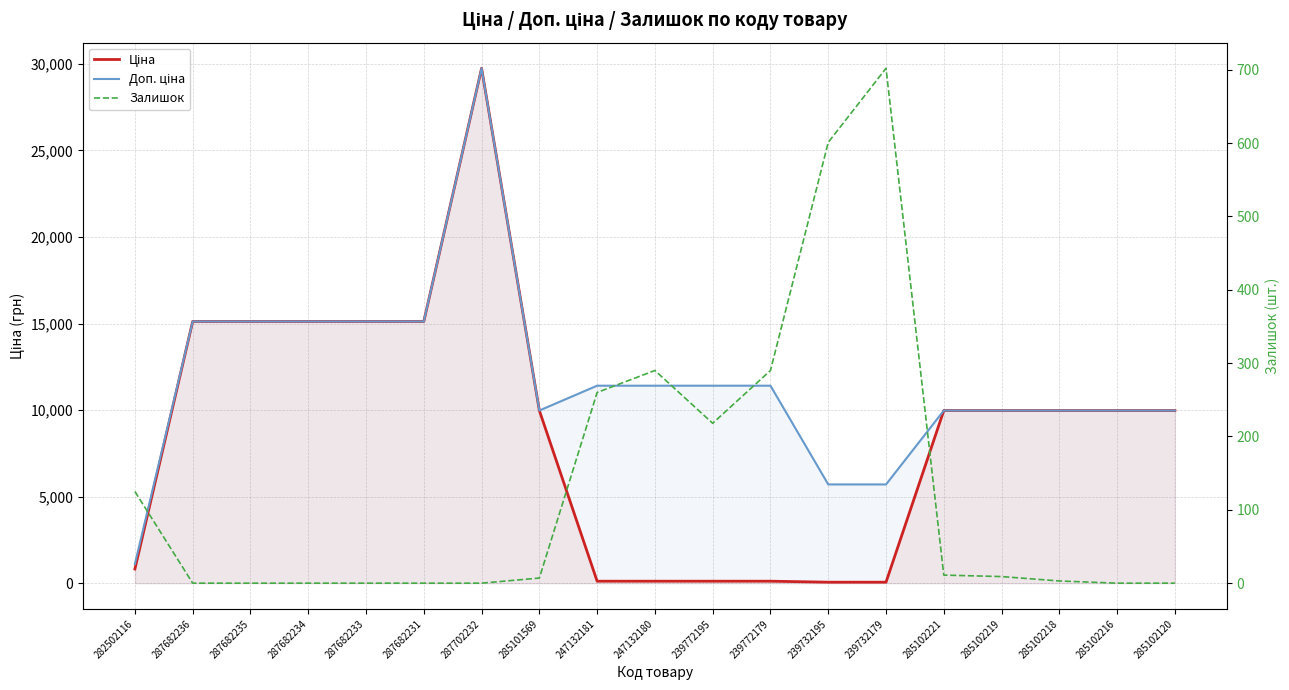

What is the sum of all Ціна values?

166586.2